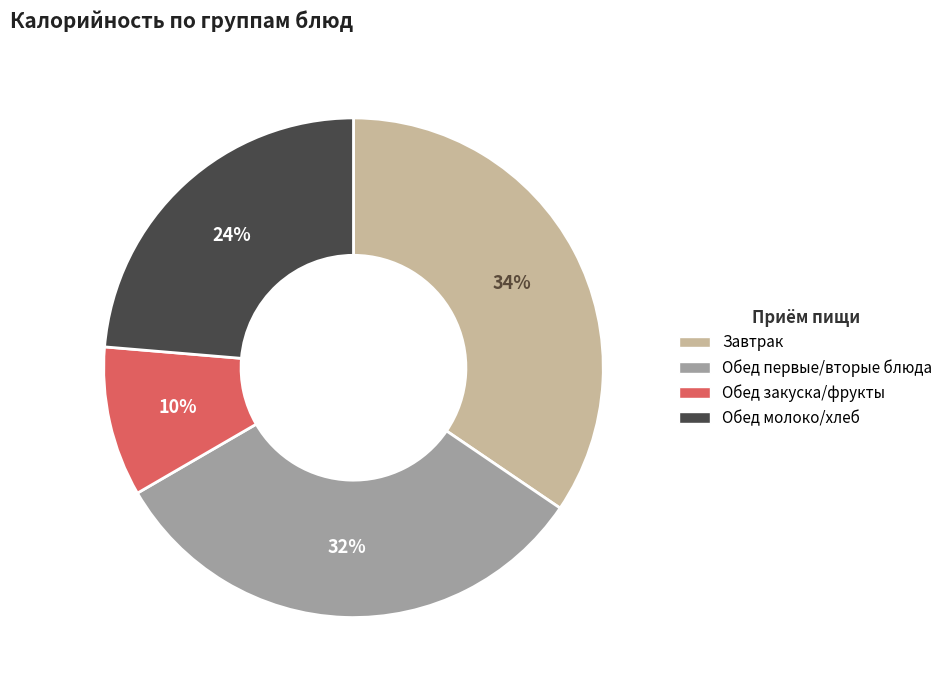

Does any single category account for the majority?

No